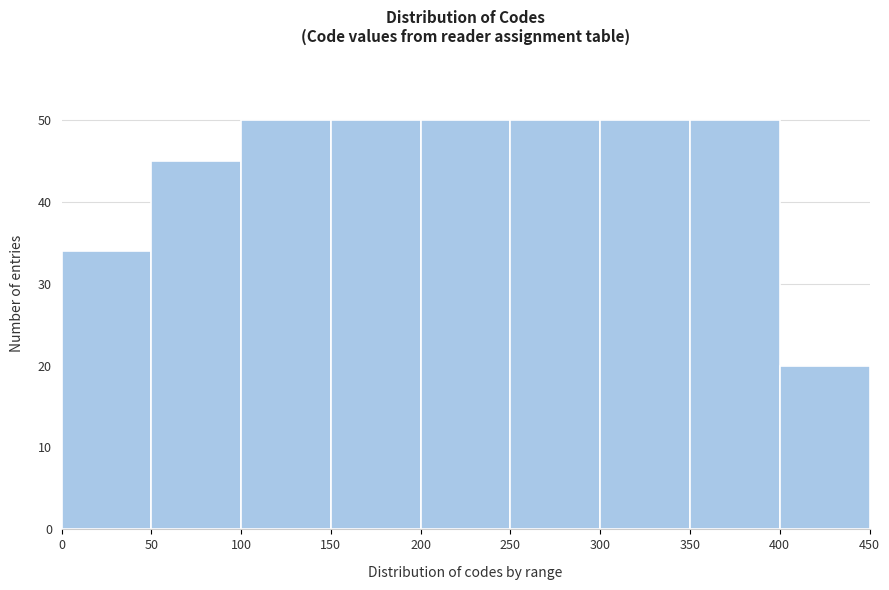

Reading left to right, list every bar in this chart as the range it spans on the x-axis followed by its height. The values are not printed on the chart, so give them approximately, as read against the axis.

0 to 50: 34
50 to 100: 45
100 to 150: 50
150 to 200: 50
200 to 250: 50
250 to 300: 50
300 to 350: 50
350 to 400: 50
400 to 450: 20